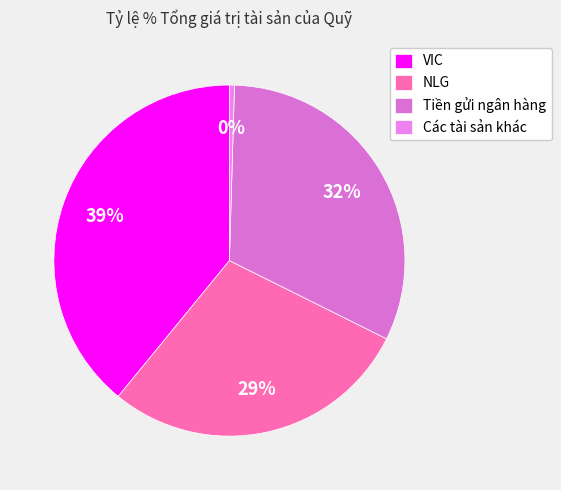

Rank the categories by value from highest to lowest.

VIC, Tiền gửi ngân hàng, NLG, Các tài sản khác